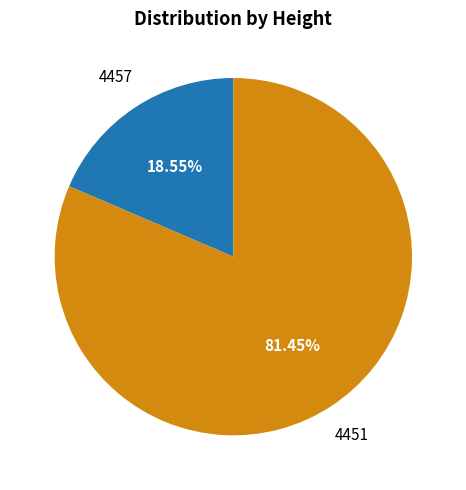

Which category has the biggest portion of the pie?

4451